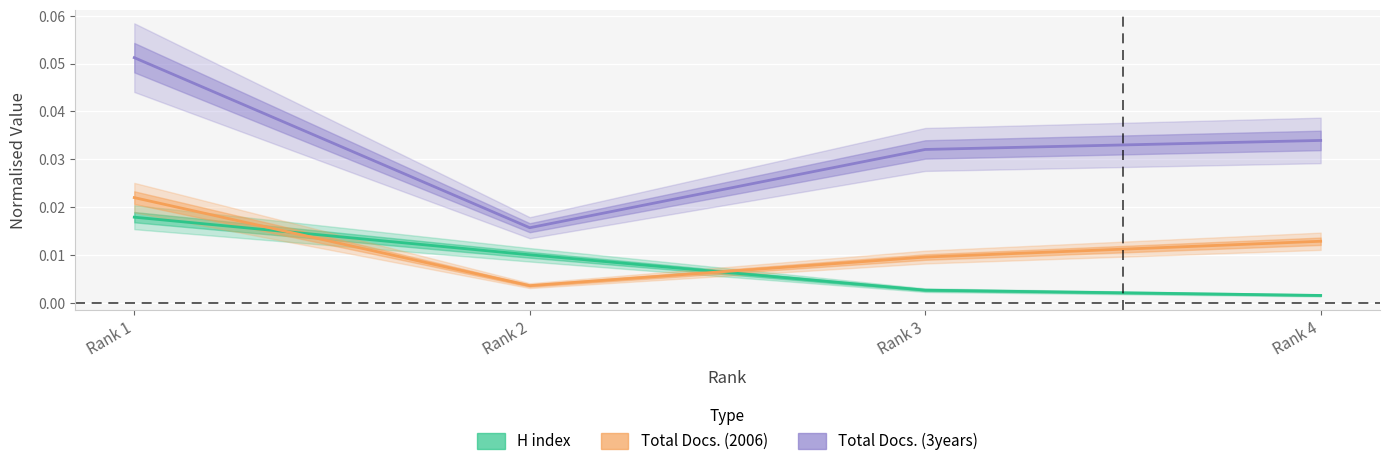

What is the greatest value displayed?

0.1